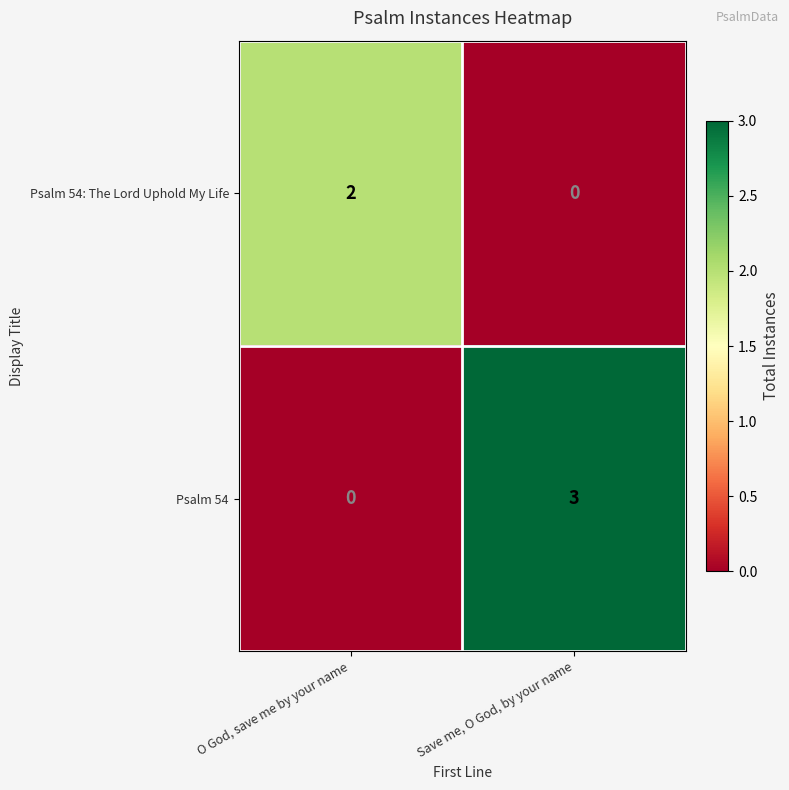

How many data points does each series have?

2